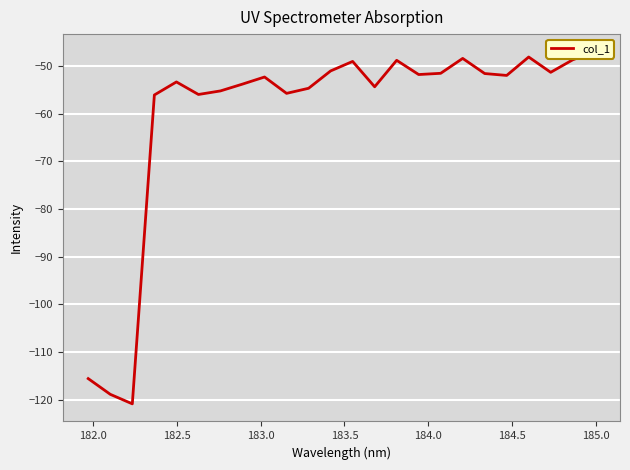

The chart shows a value of -72.8 at 14. True or false?

False